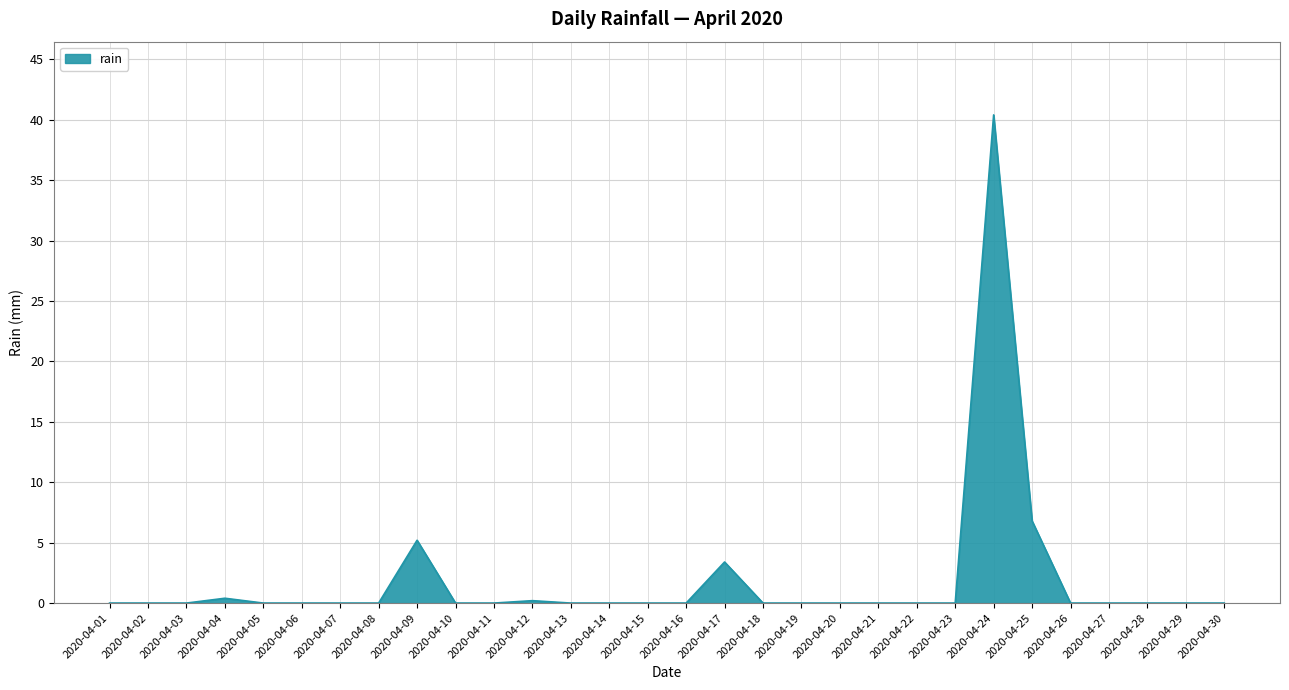

Which label corresponds to the largest value in the chart?

2020-04-24